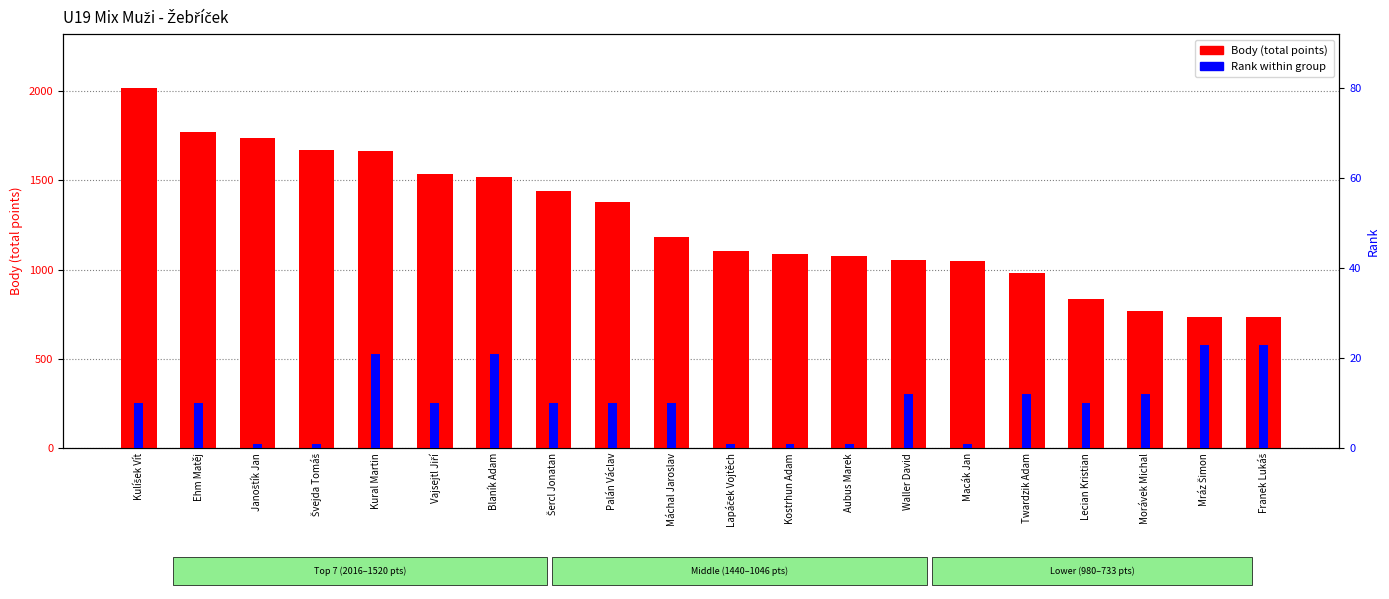

What are all the series names shown in the legend?

Body (total points), Rank within group